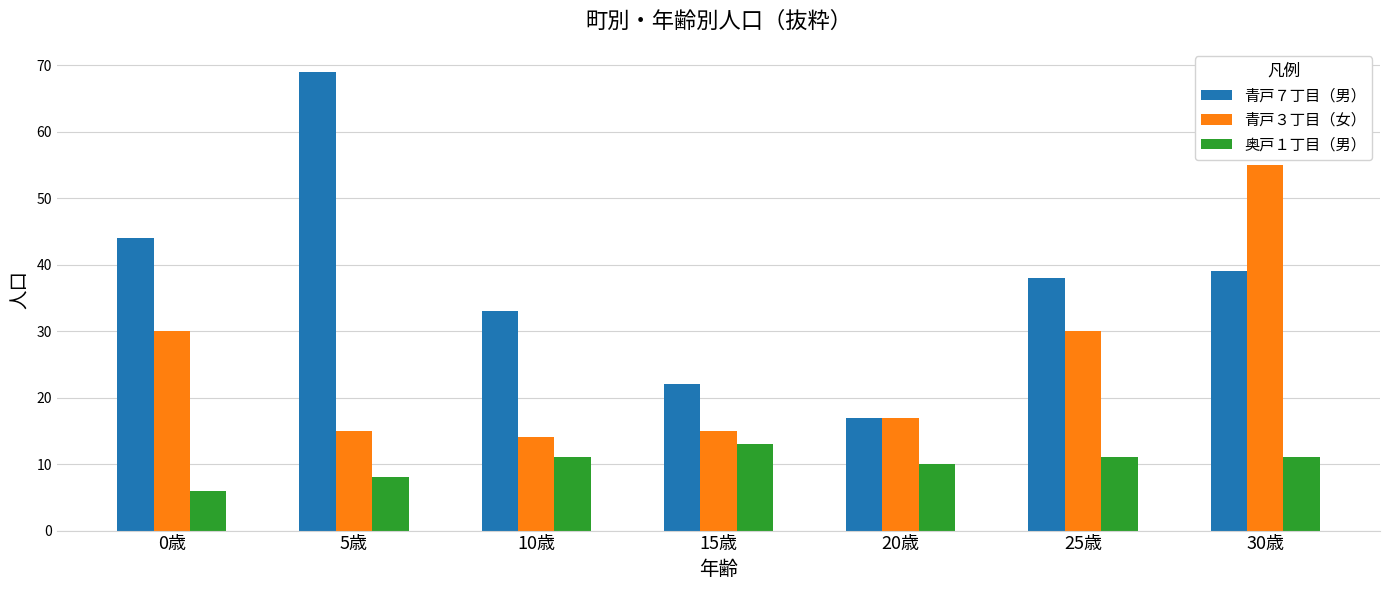

Does the chart contain stacked bars?

No